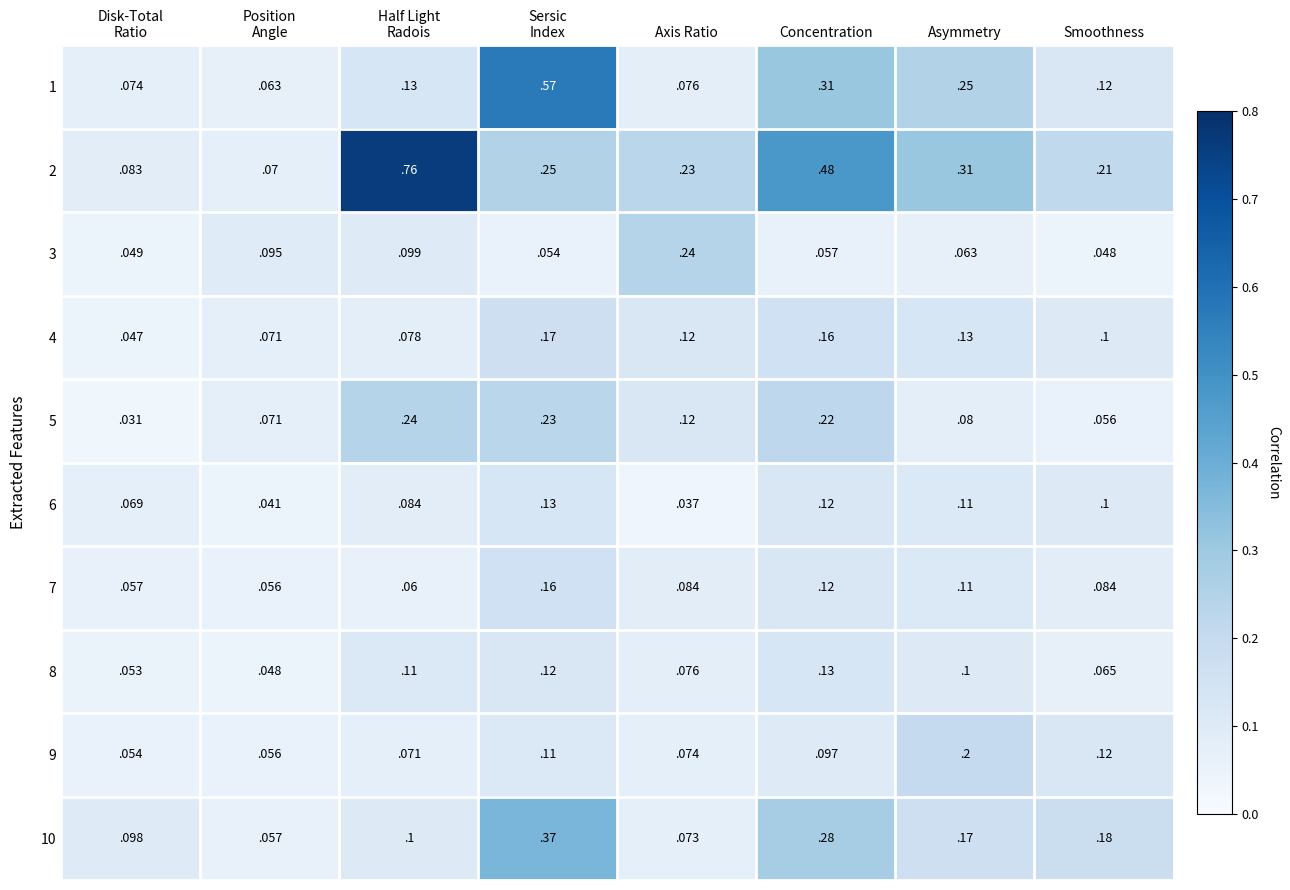

The 4 series shows 0.1 at Asymmetry. True or false?

True